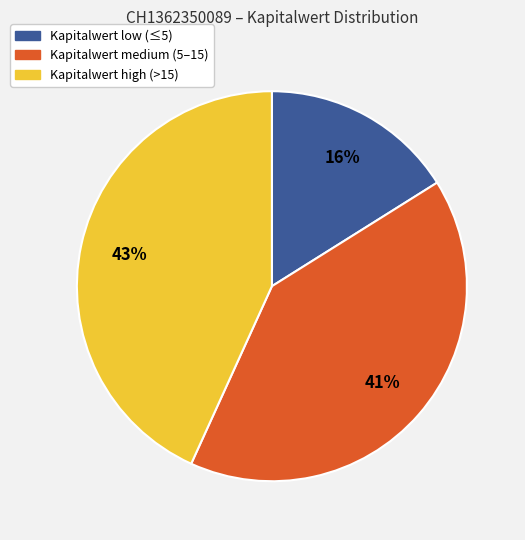

Is there any slice that represents more than half of the pie?

No